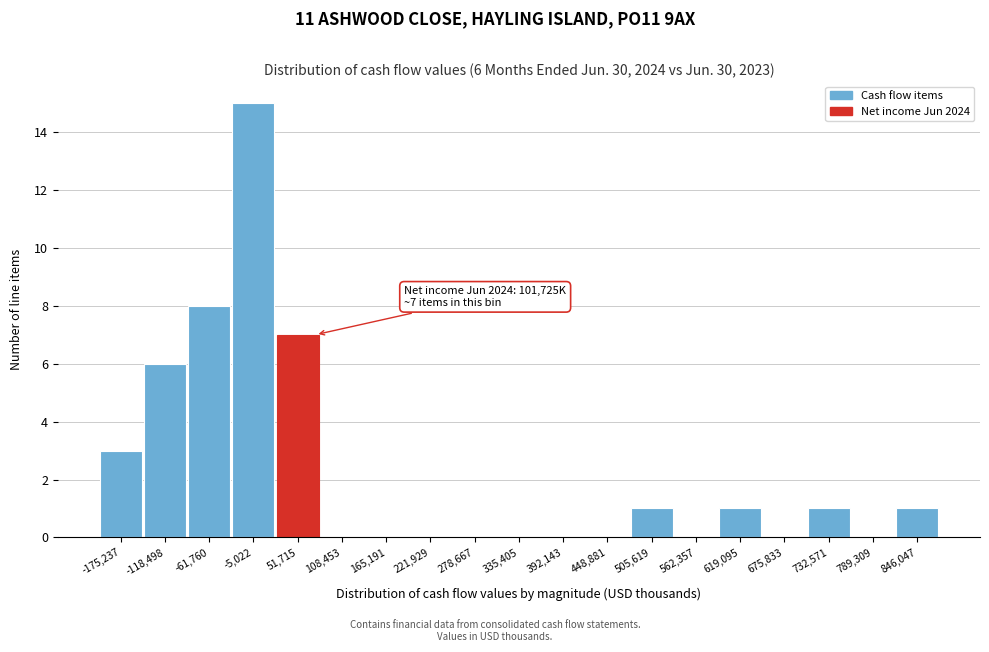

Reading left to right, list all the values displayed in this chart.

-175,237=3	-118,498=6	-61,760=8	-5,022=15	51,715=7	108,453=0	165,191=0	221,929=0	278,667=0	335,405=0	392,143=0	448,881=0	505,619=1	562,357=0	619,095=1	675,833=0	732,571=1	789,309=0	846,047=1